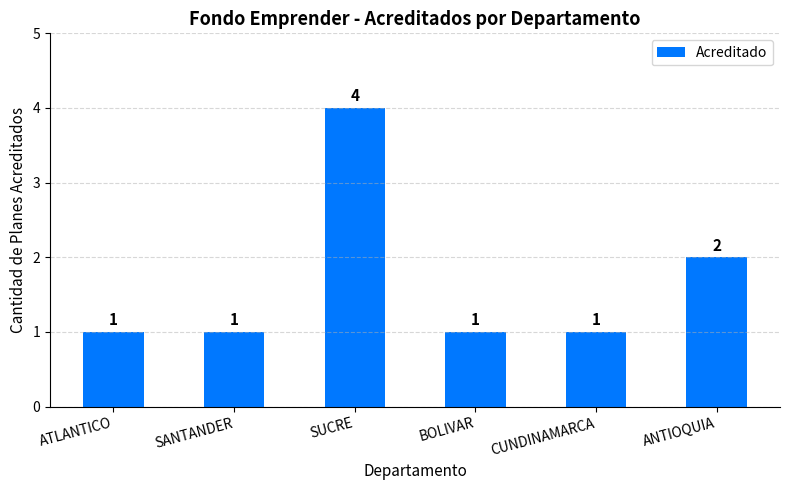

Which has a higher value, ATLANTICO or SUCRE?

SUCRE